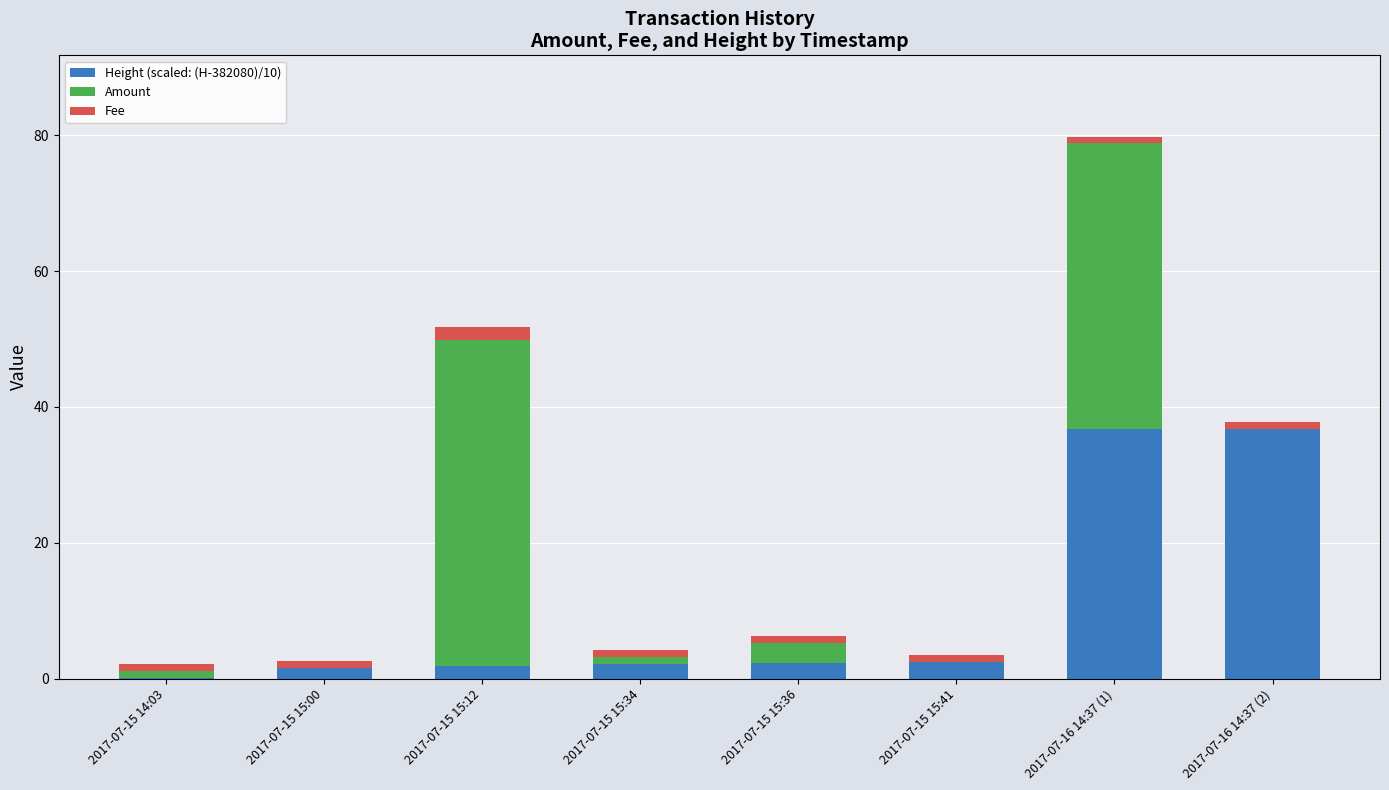

Are the bars horizontal?

No